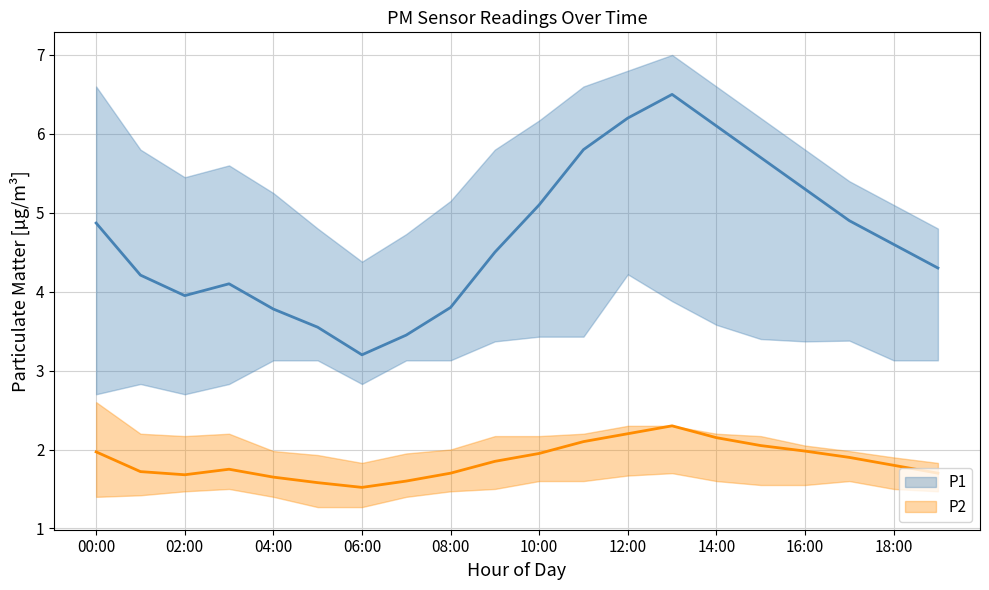

Reading right to left, extract all data points from this chart.

P1: 4.3	4.6	4.9	5.3	5.7	6.1	6.5	6.2	5.8	5.1	4.5	3.8	3.5	3.2	3.5	3.8	4.1	4.0	4.2	4.9
P2: 1.7	1.8	1.9	2.0	2.0	2.1	2.3	2.2	2.1	1.9	1.9	1.7	1.6	1.5	1.6	1.6	1.8	1.7	1.7	2.0